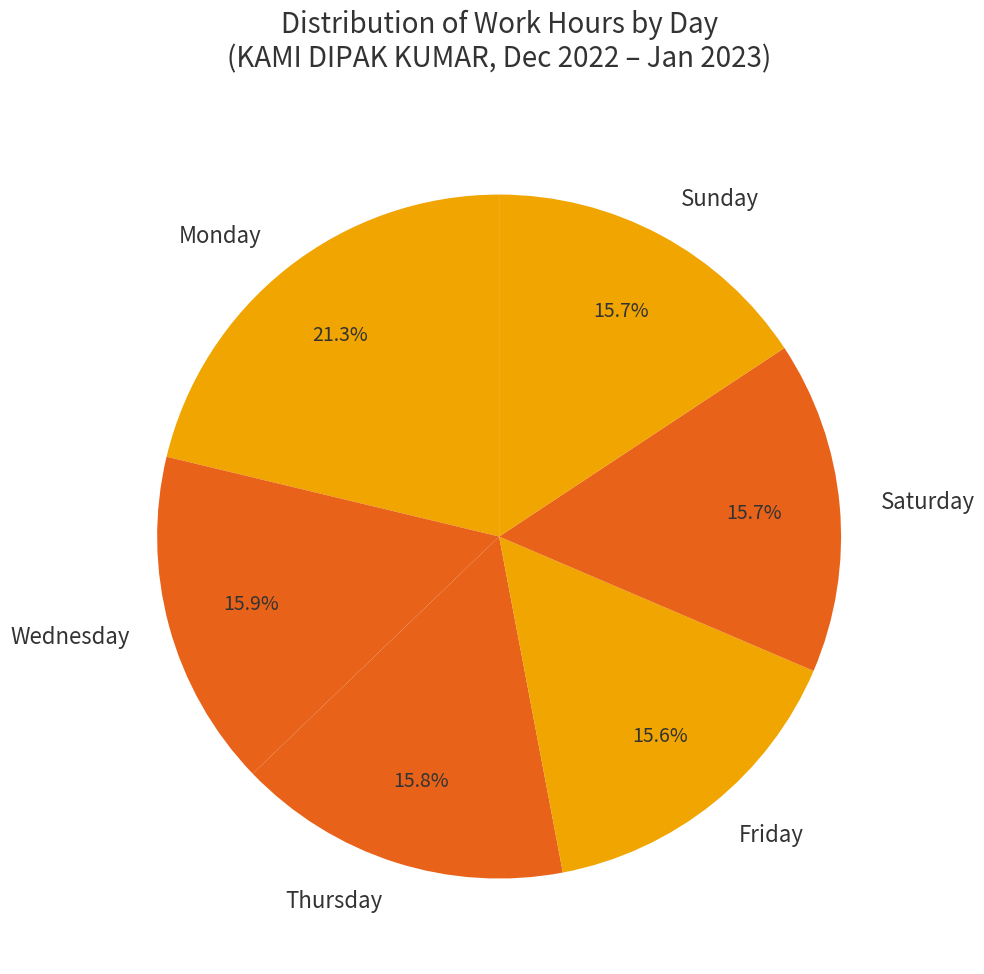

Which slice is the largest?

Monday